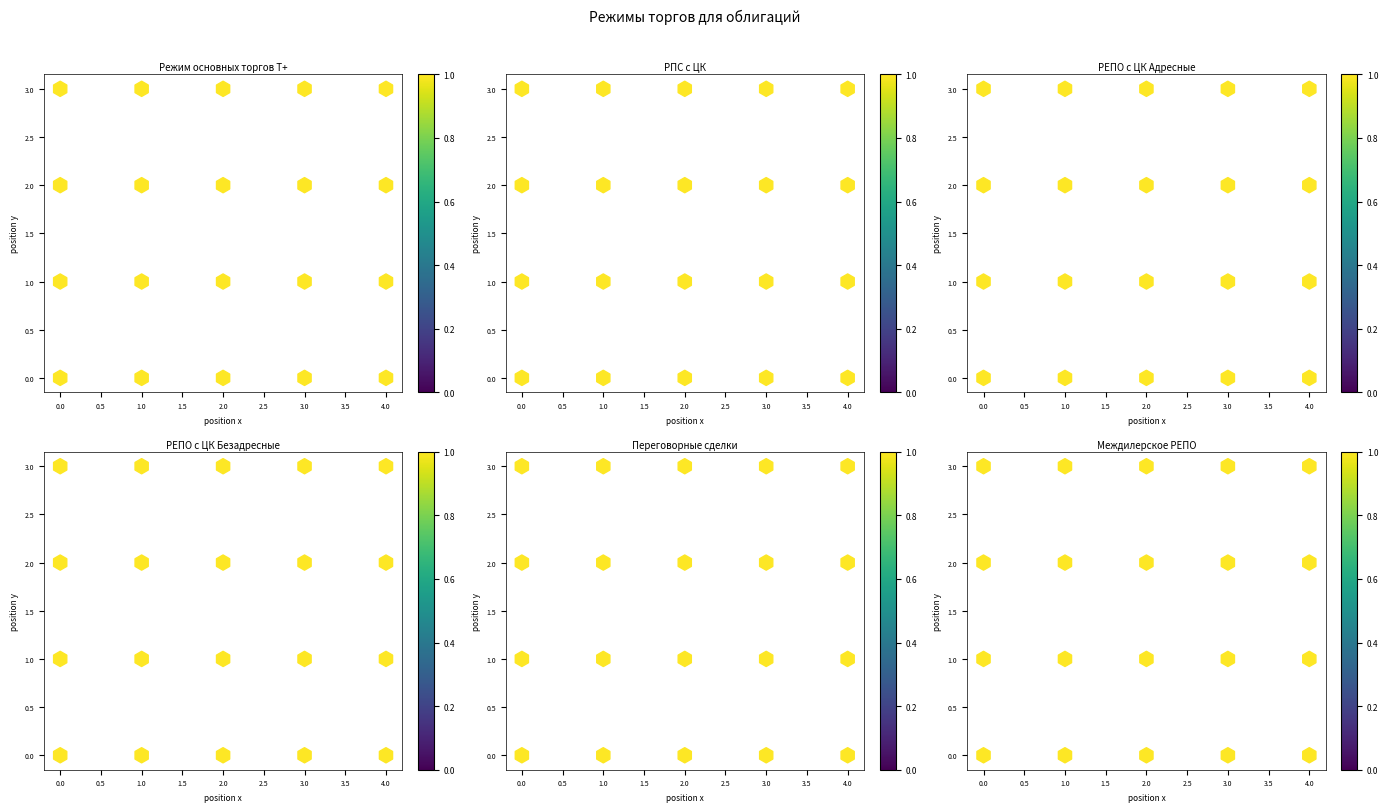

Which series has the largest total across all categories?

Режим основных торгов Т+